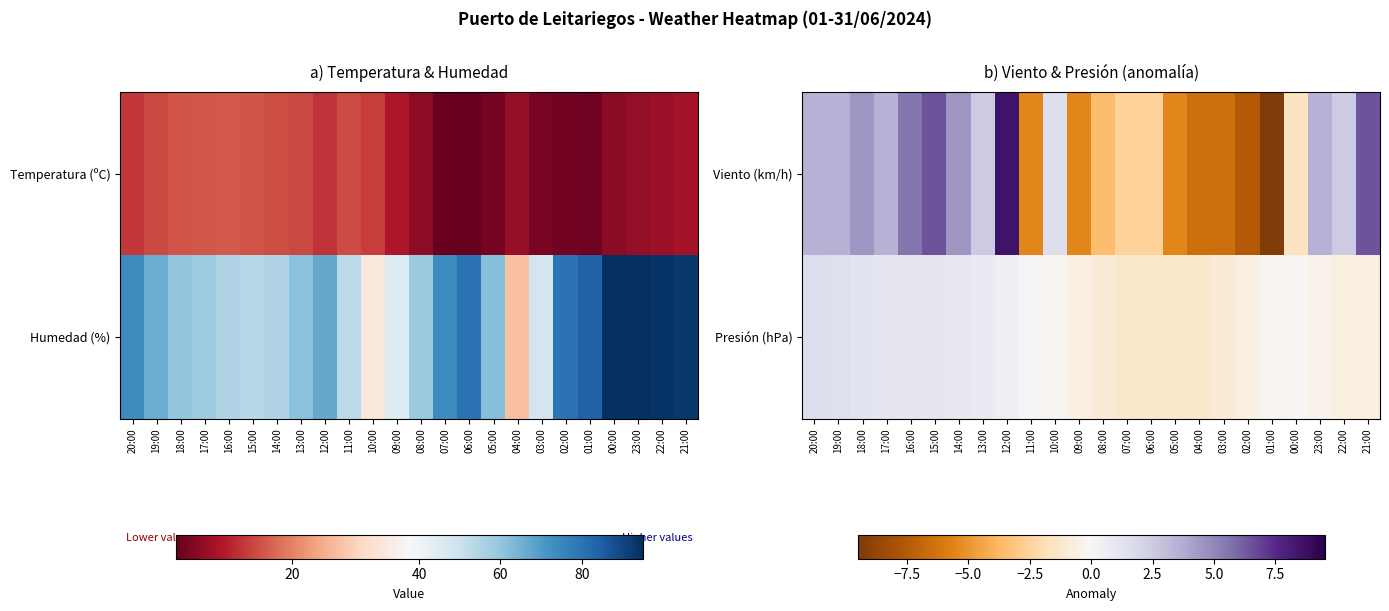

Reading left to right, extract all data points from this chart.

Viento (km/h): 20:00=3.5	19:00=3.5	18:00=4.5	17:00=3.5	16:00=5.5	15:00=6.5	14:00=4.5	13:00=2.5	12:00=8.5	11:00=-5.5	10:00=1.5	09:00=-5.5	08:00=-3.5	07:00=-2.5	06:00=-2.5	05:00=-5.5	04:00=-6.5	03:00=-6.5	02:00=-7.5	01:00=-9.5	00:00=-1.5	23:00=3.5	22:00=2.5	21:00=6.5
Presión (hPa): 20:00=1.6	19:00=1.5	18:00=1.3	17:00=1.2	16:00=1.2	15:00=1.2	14:00=1.0	13:00=0.8	12:00=0.5	11:00=0.2	10:00=-0.2	09:00=-0.5	08:00=-0.9	07:00=-1.2	06:00=-1.3	05:00=-1.2	04:00=-1.3	03:00=-0.9	02:00=-0.5	01:00=-0.2	00:00=-0.1	23:00=-0.3	22:00=-0.6	21:00=-0.6